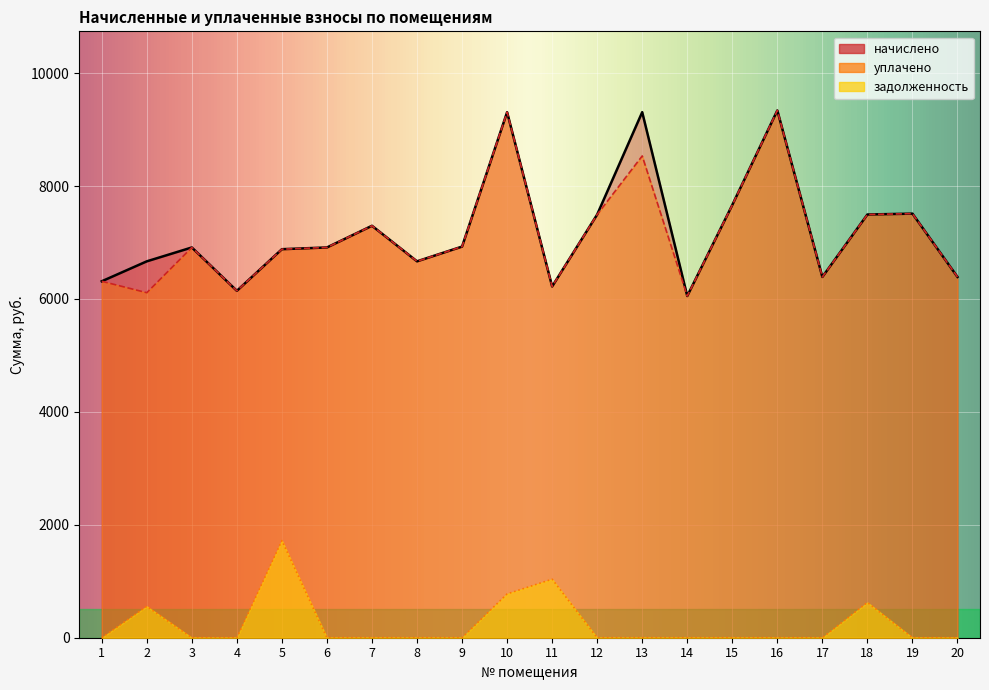

At which label does задолженность reach its peak?

5